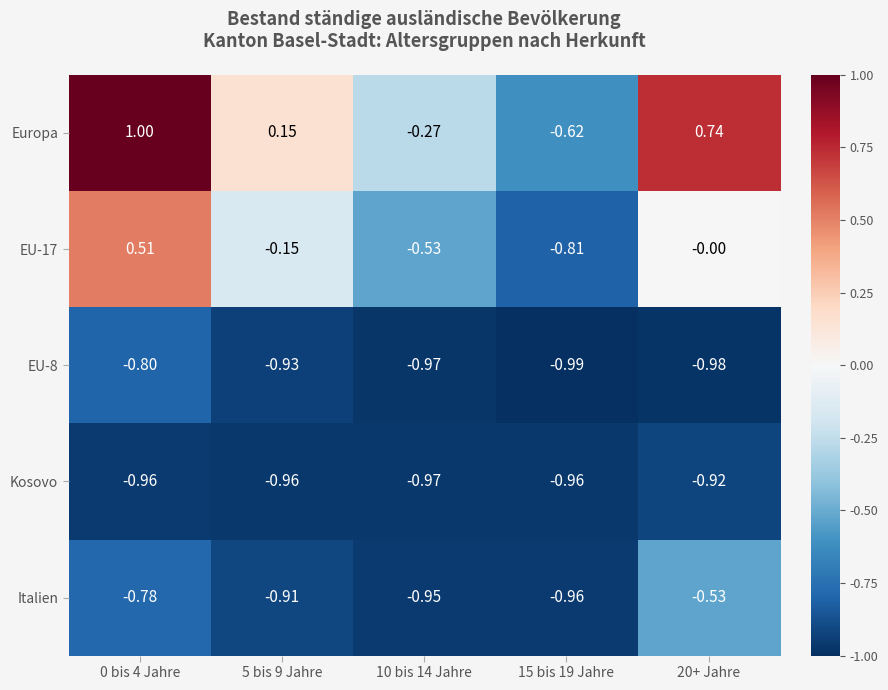

At how many categories does at least one series exceed 0?

3